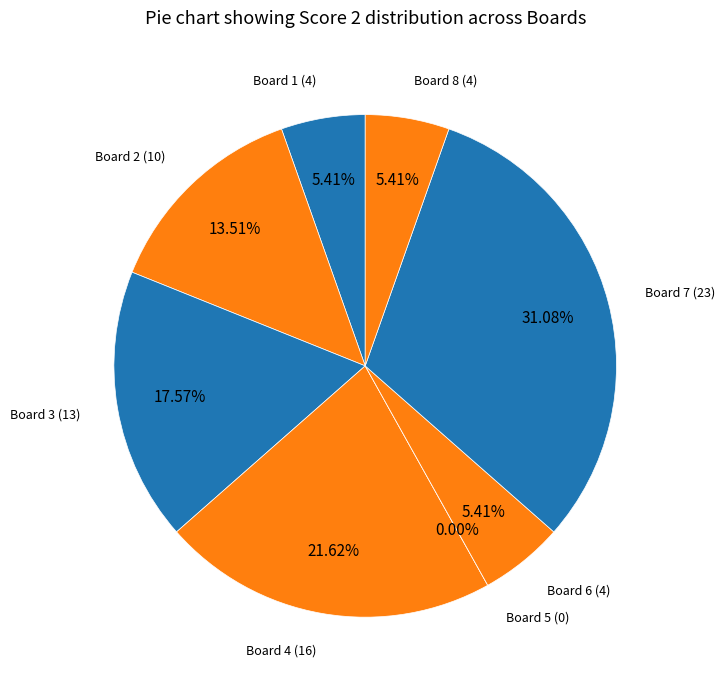

Which category has the biggest portion of the pie?

Board 7